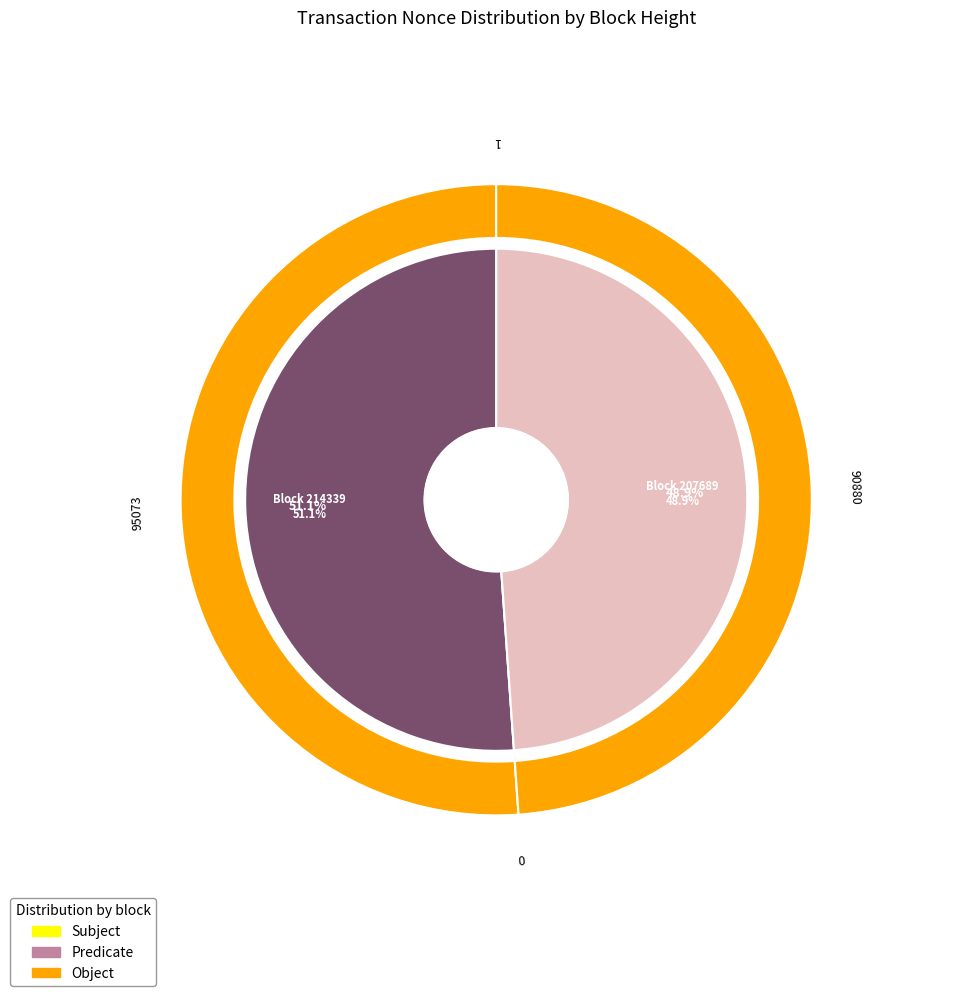

Is it true that 207698 is 12% of the pie?

False